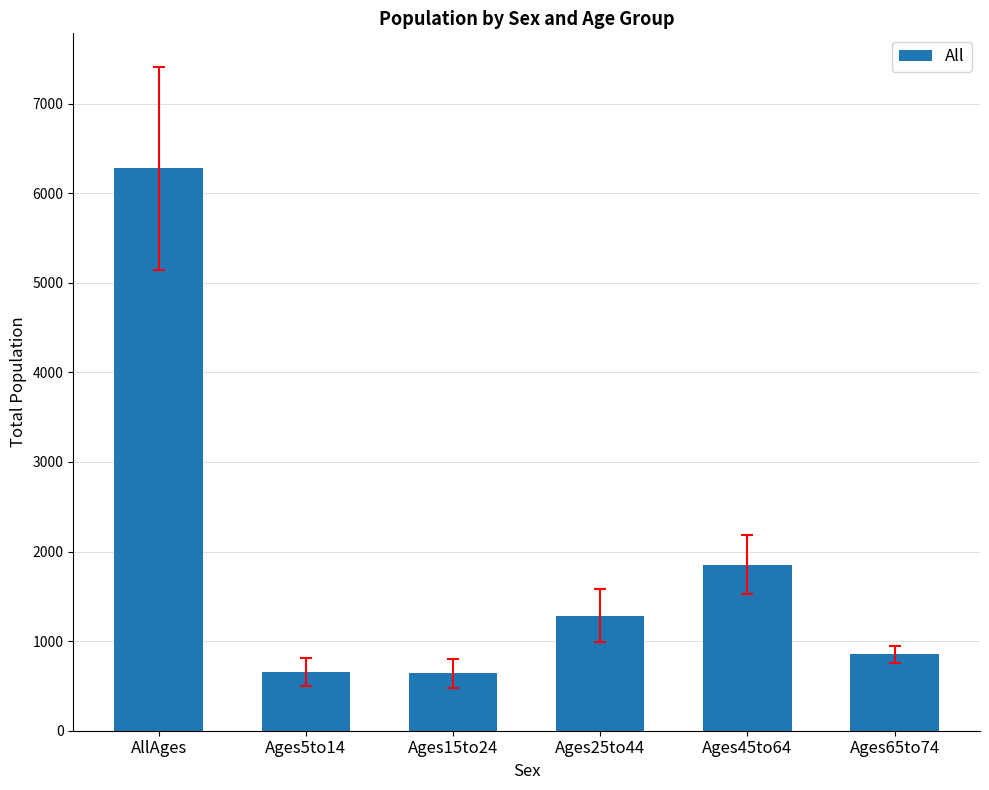

What is the sum of all values?

11561.0